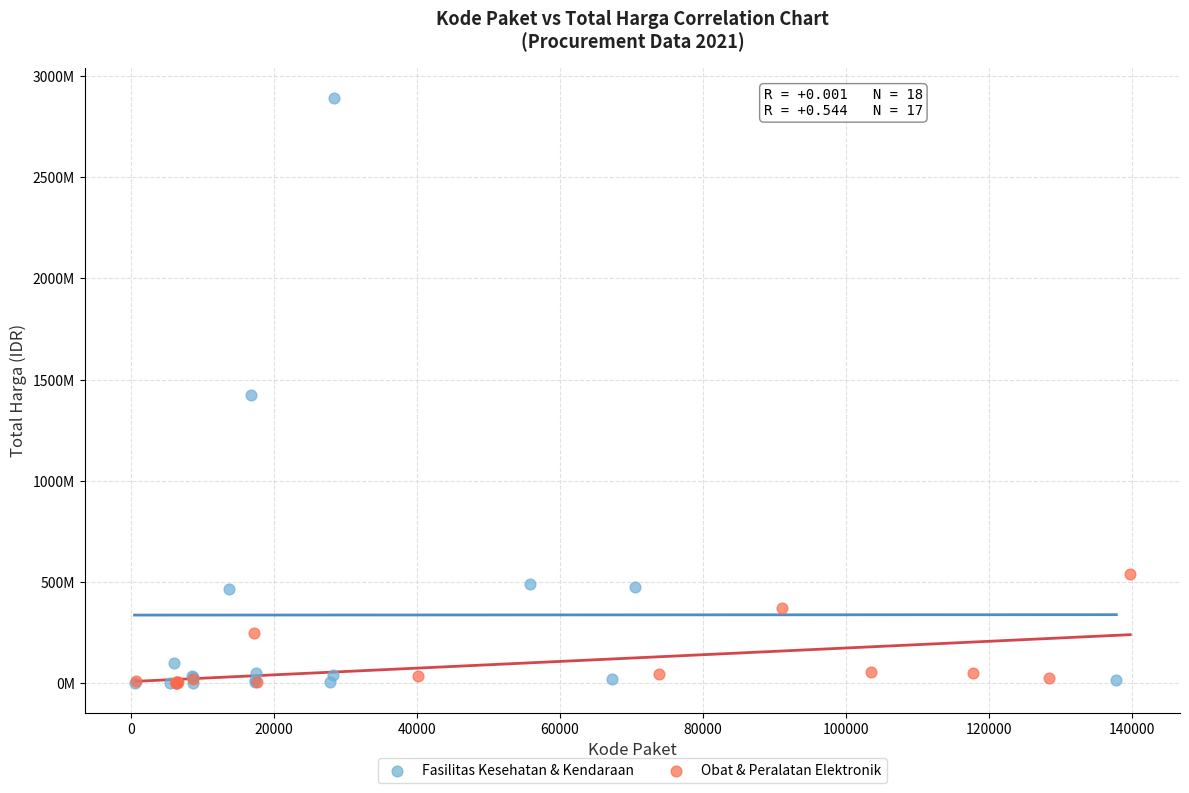

What are all the series names shown in the legend?

Fasilitas Kesehatan & Kendaraan, Obat & Peralatan Elektronik